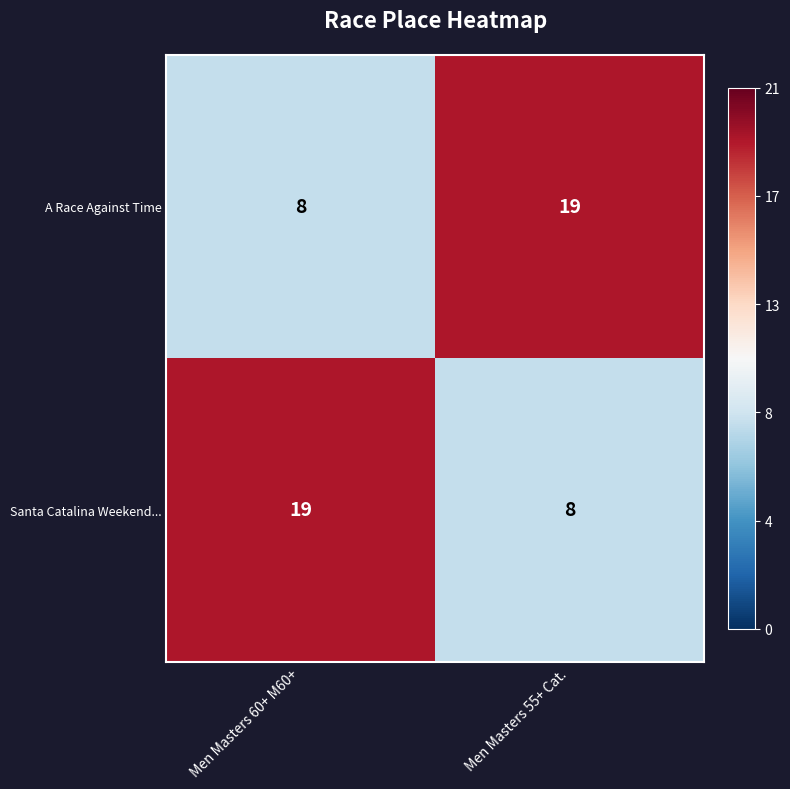

What is the sum of the A Race Against Time values at Men Masters 60+ M60+ and Men Masters 55+ Cat.?

27